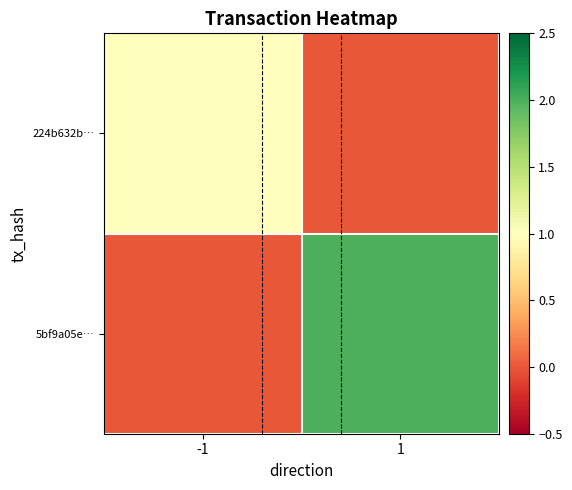

Reading left to right, transcribe all the data shown in this chart.

224b632b…: -1=1	1=0
5bf9a05e…: -1=0	1=2